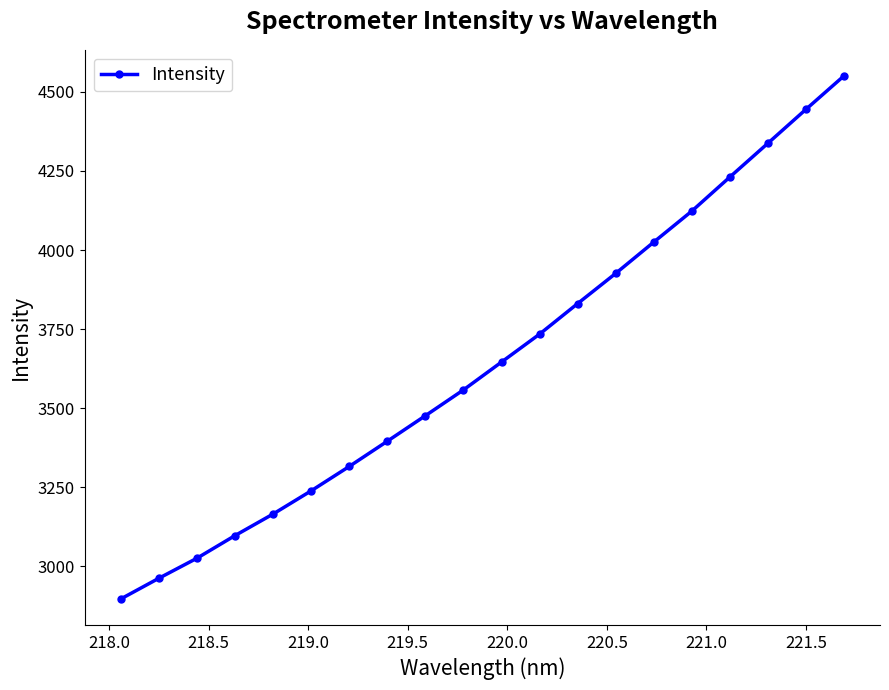

How many values are below 3645?

10